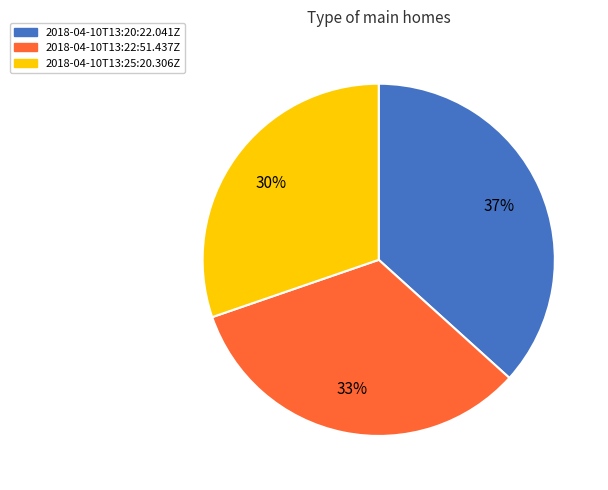

To the nearest percent, what is the difference between the 2018-04-10T13:20:22.041Z and 2018-04-10T13:22:51.437Z slice percentages?

4%